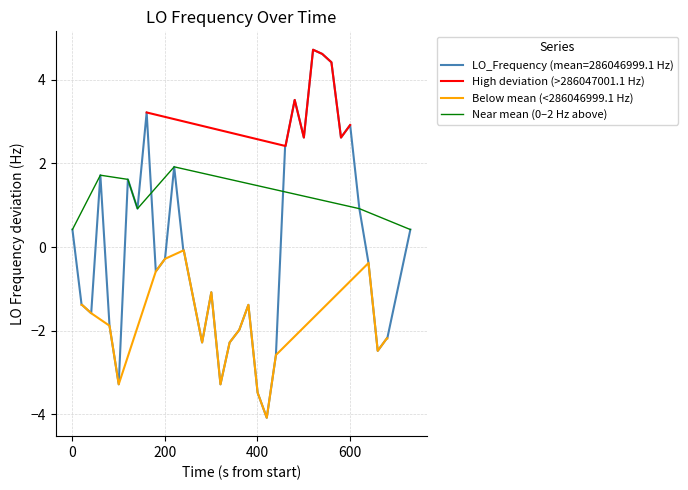

What is the maximum value for LO_Frequency (mean=286046999.1 Hz)?

4.7